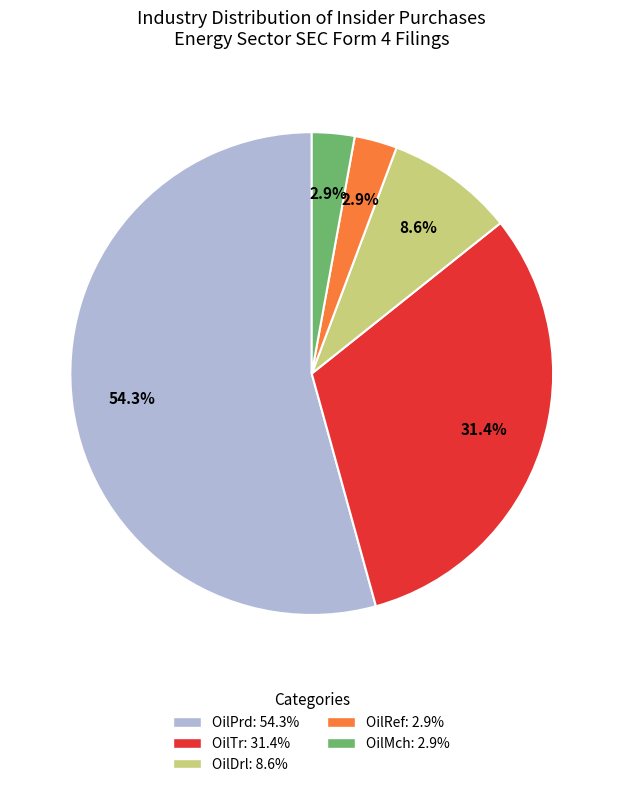

To the nearest percent, what is the difference between the largest and smallest slice percentages?

51%